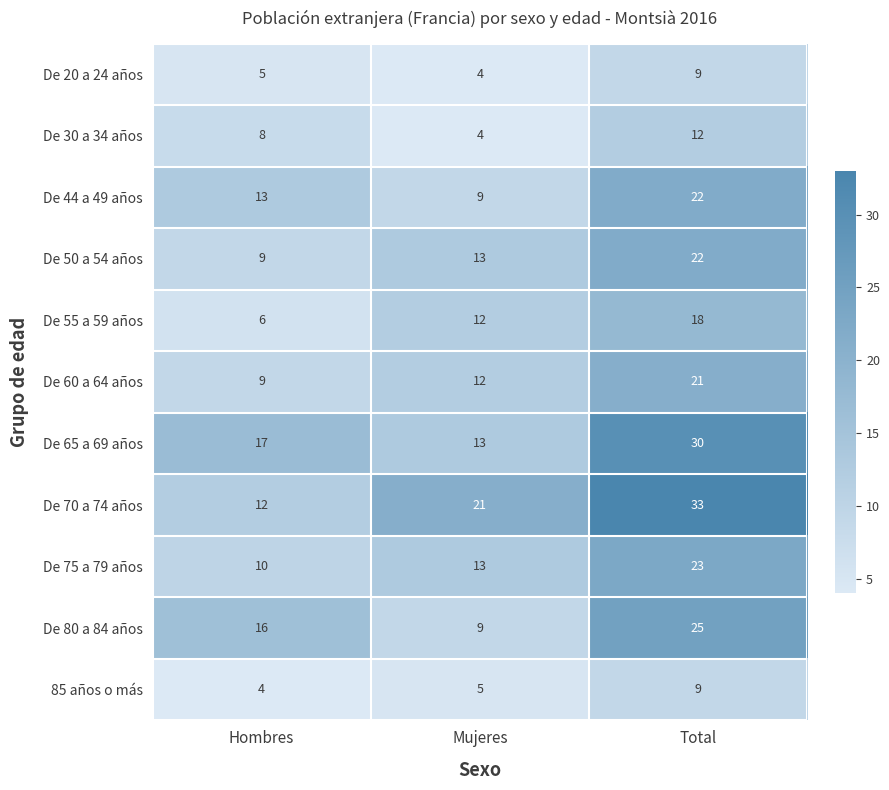

What is the sum of all De 55 a 59 años values?

36